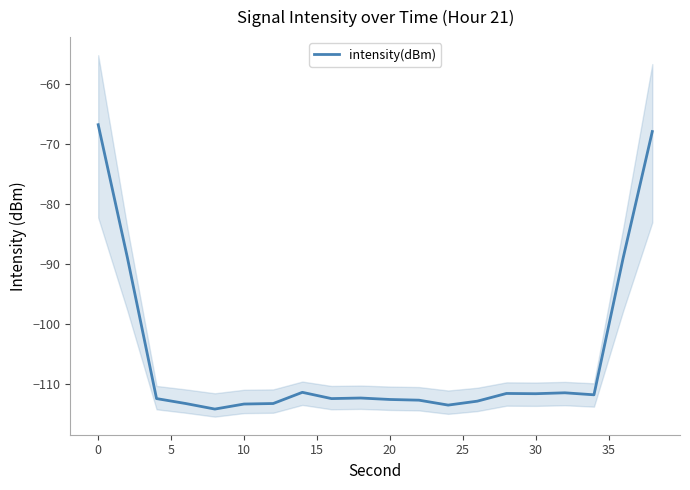

What is the highest value of the intensity(dBm) series?

-66.8